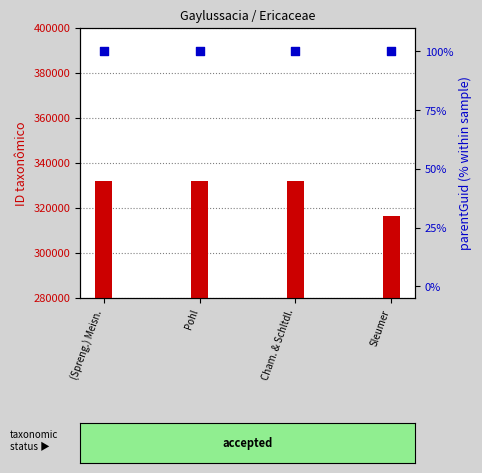

What are all the series names shown in the legend?

ID taxonômico, parentGuid %